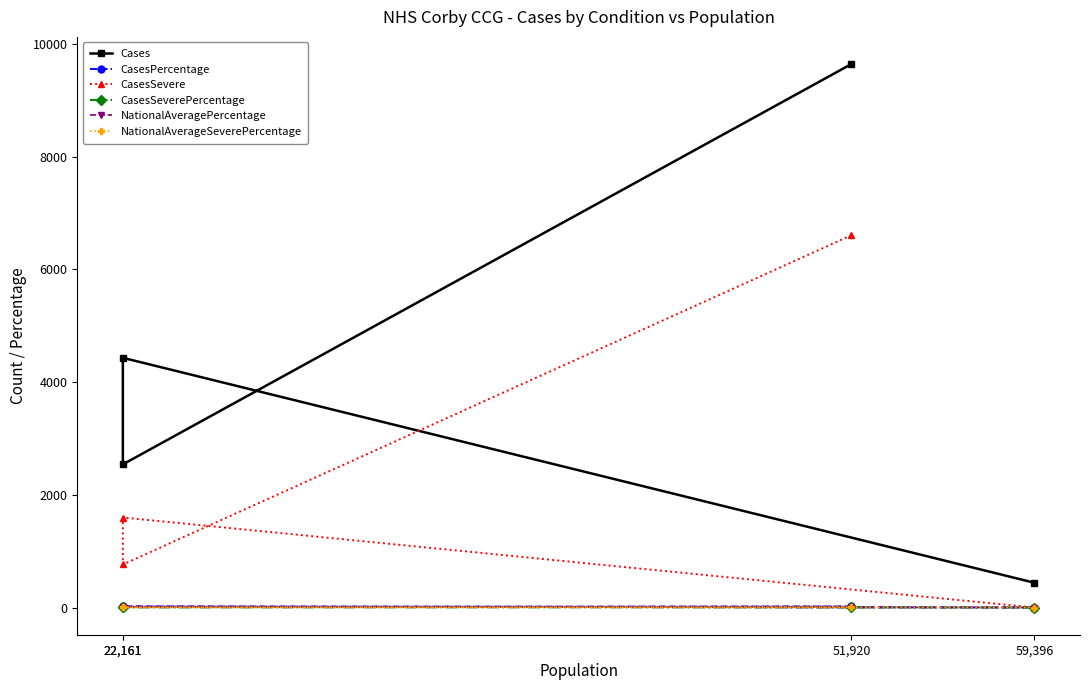

Is this an area chart (filled region under the line)?

No